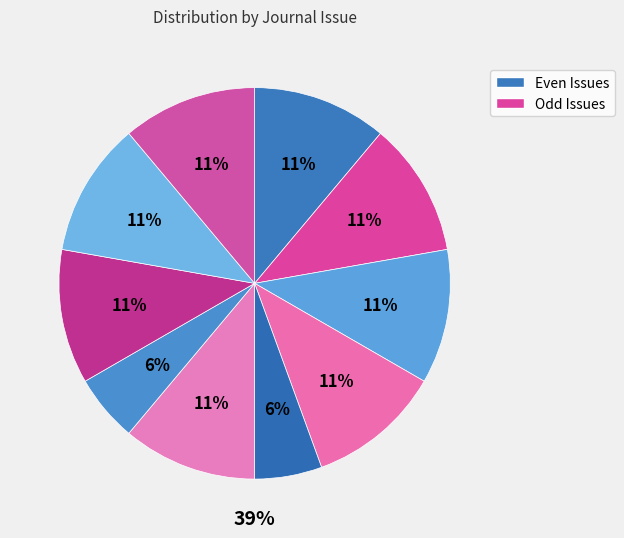

Count the number of slices in the pie.

10